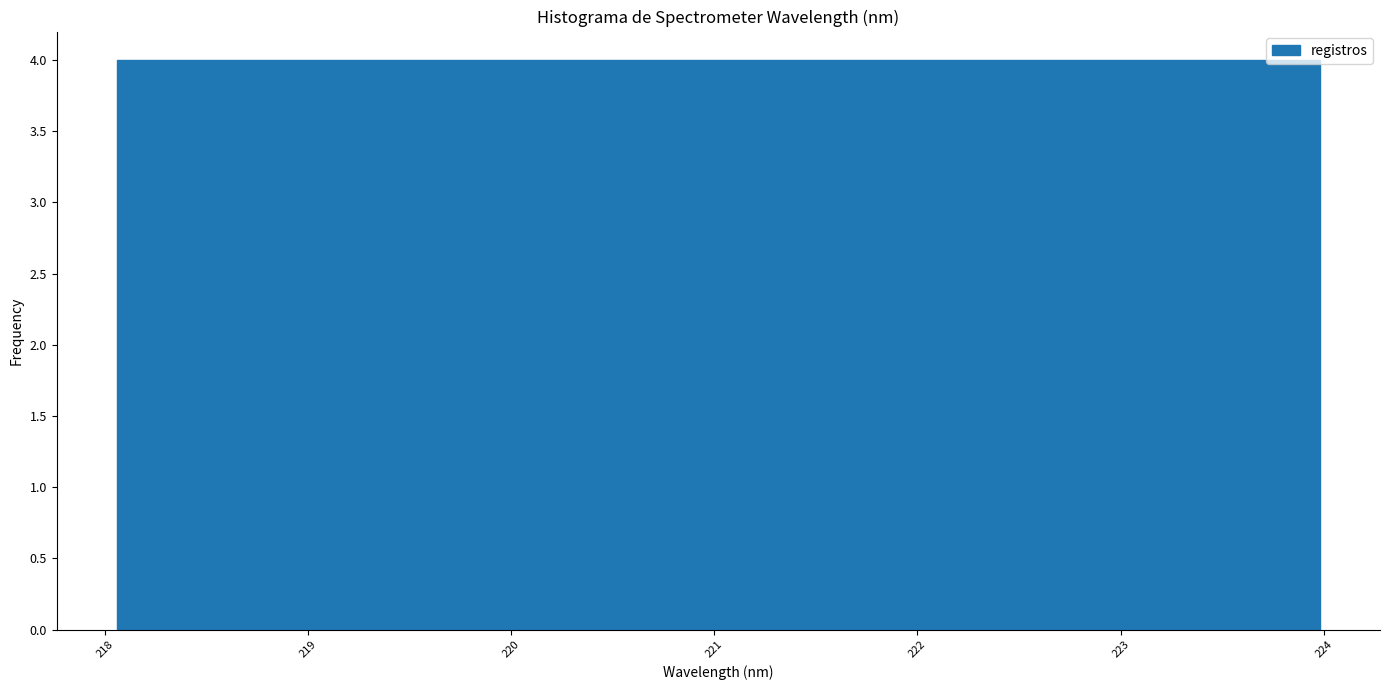

Reading left to right, transcribe this chart: for each bar, give the range it covers on the x-axis and its height. Neither the bar edges nor the heights are printed on the chart, so give them approximately, as read against the axes.

218.1 to 218.8: 4
218.8 to 219.5: 4
219.5 to 220.3: 4
220.3 to 221.0: 4
221.0 to 221.8: 4
221.8 to 222.5: 4
222.5 to 223.2: 4
223.2 to 224.0: 4